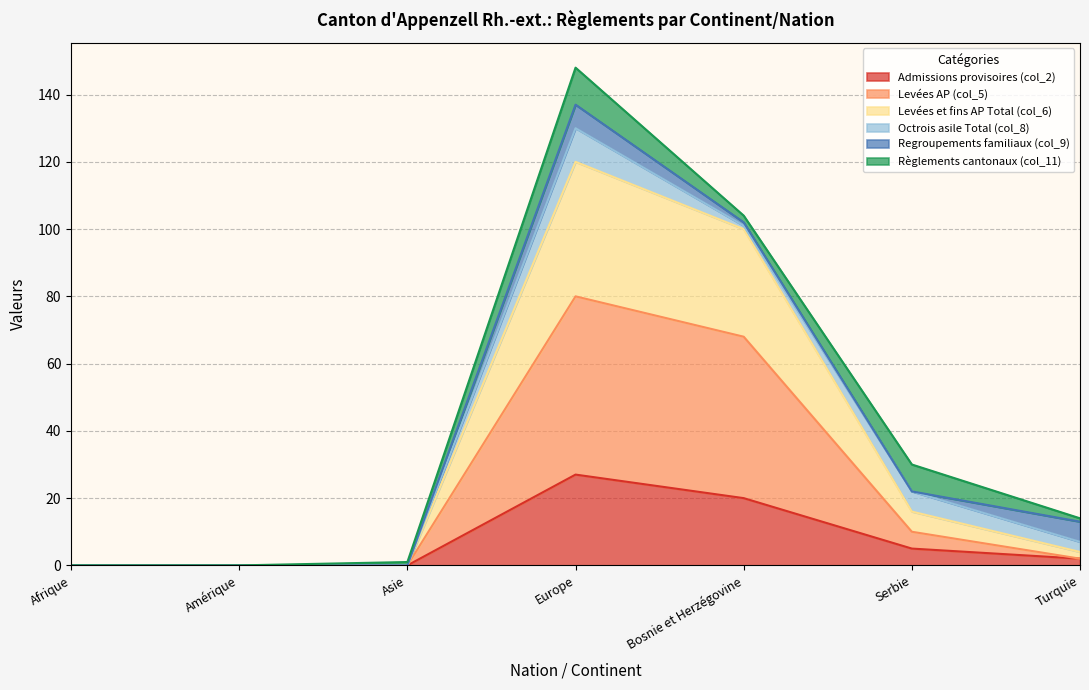

True or false: Admissions provisoires (col_2) has a value of 9 at Asie.

False